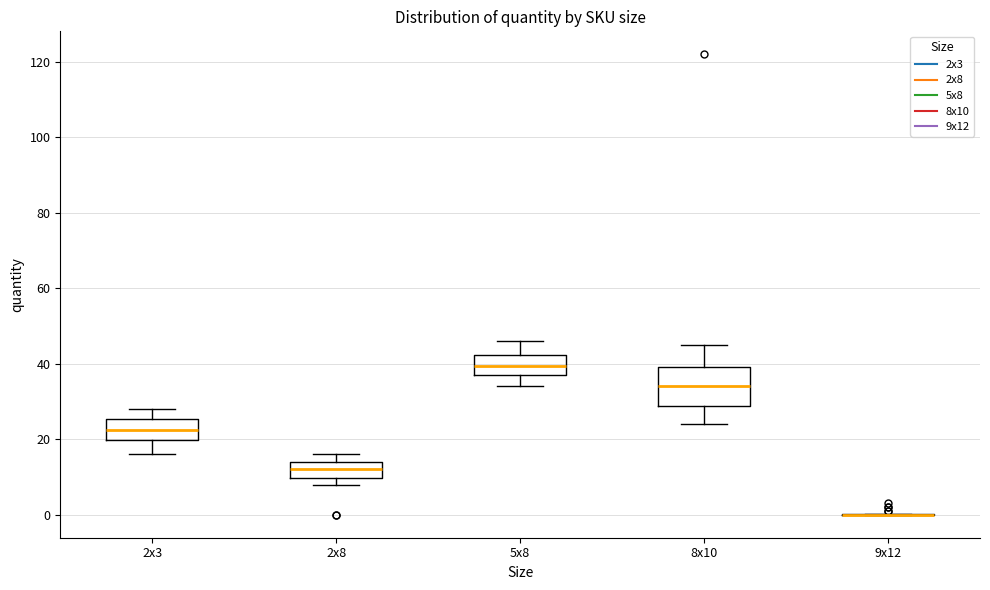

Reading left to right, read every box against the y-axis: the position of its median line, the range the box covers, and the ends of its whiskers. The values are not printed on the chart, so give them approximately, as read against the axis.

2x3: median 22, box 20 to 26, whiskers 16 to 28
2x8: median 12, box 10 to 14, whiskers 8 to 16
5x8: median 40, box 38 to 42, whiskers 34 to 46
8x10: median 34, box 28 to 40, whiskers 24 to 46
9x12: box collapsed to a line at 0, whiskers 0 to 0